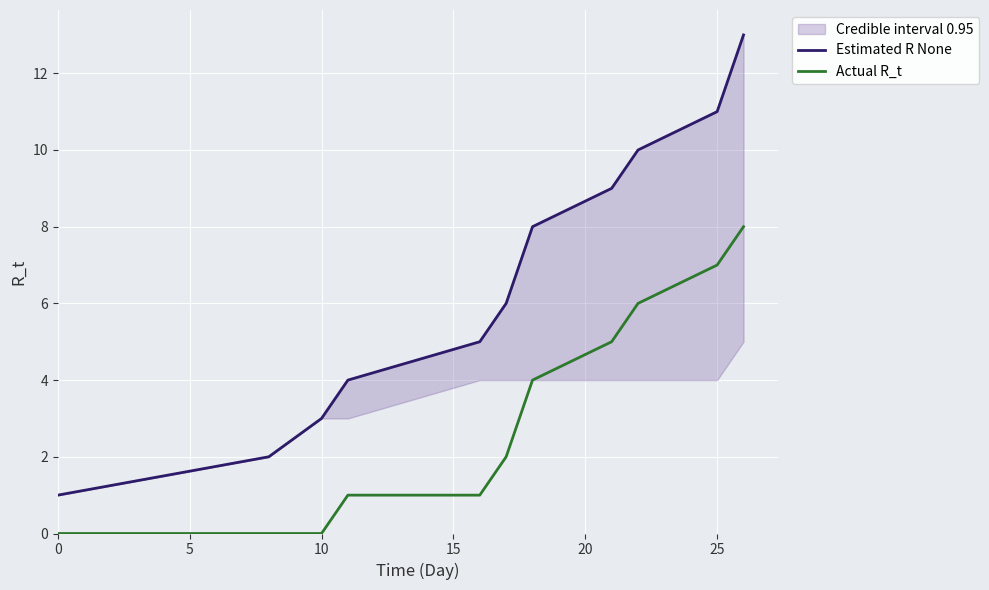

True or false: Estimated R None and Actual R_t intersect in this chart.

False